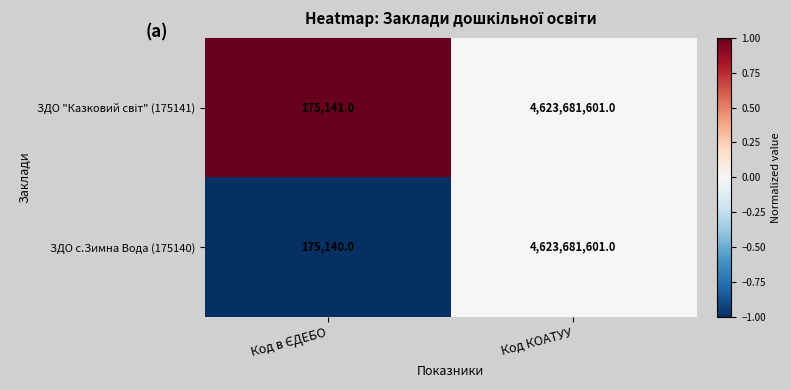

Which series has the largest range (max minus min)?

ЗДО с.Зимна Вода (175140)